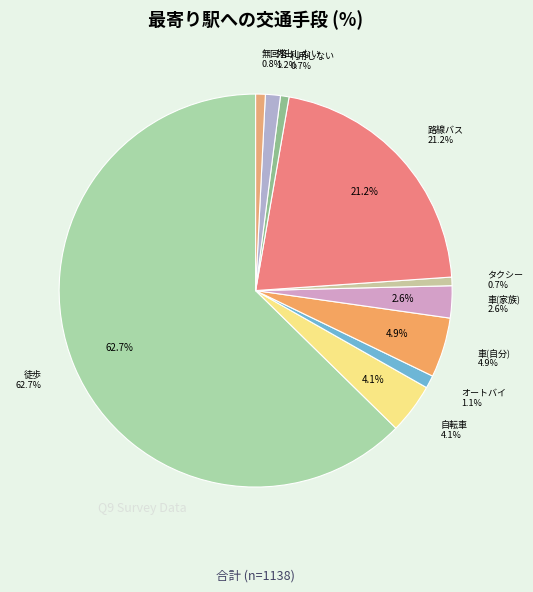

To the nearest percent, what is the average slice percentage?

10%